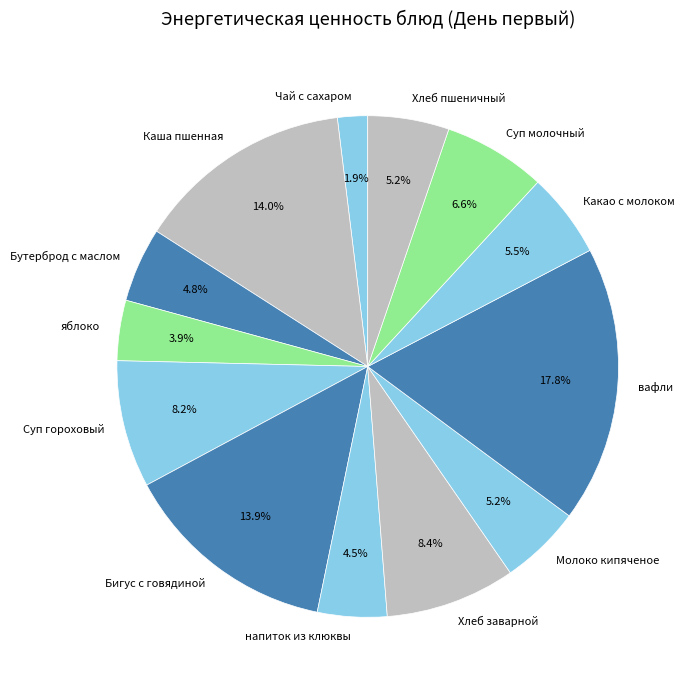

Which category has the smallest portion of the pie?

Чай с сахаром